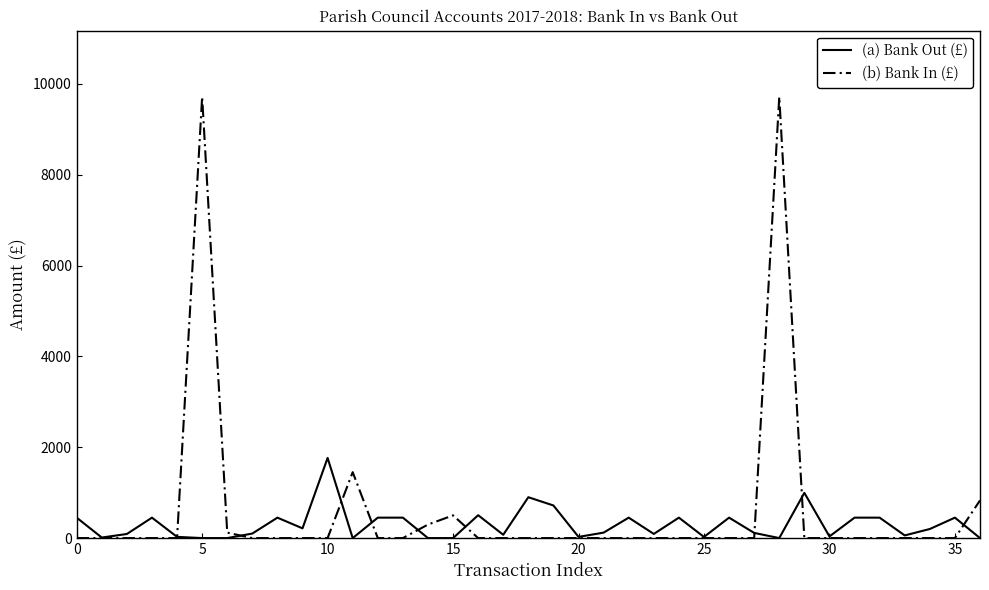

What is the highest value of the (a) Bank Out (£) series?

1765.1